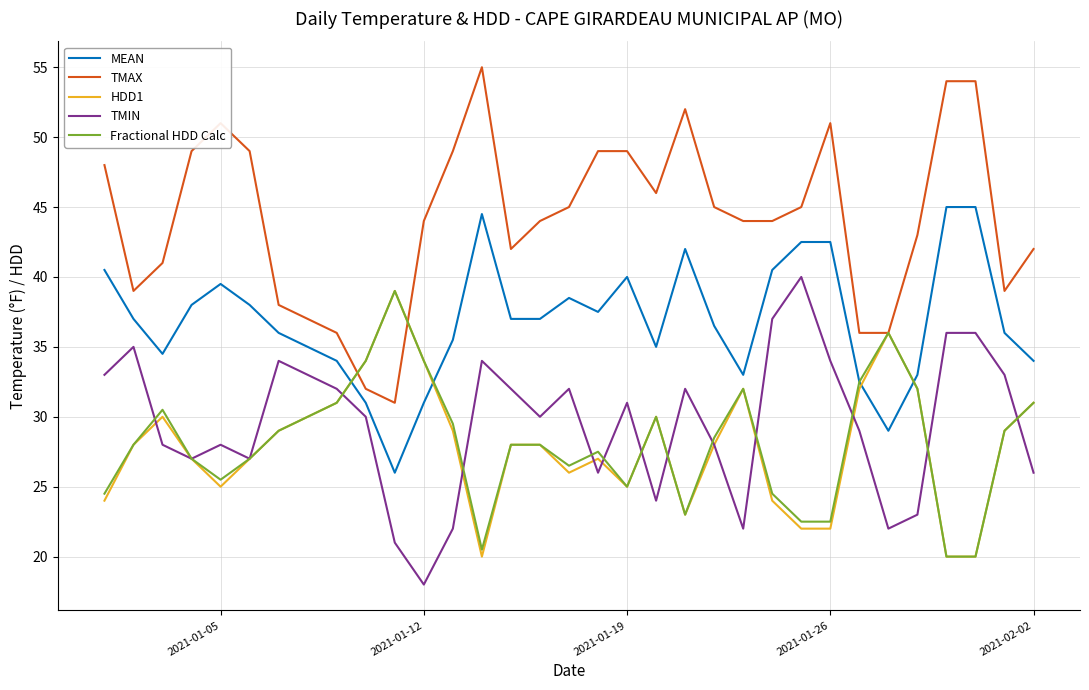

Does the chart have visible grid lines?

Yes